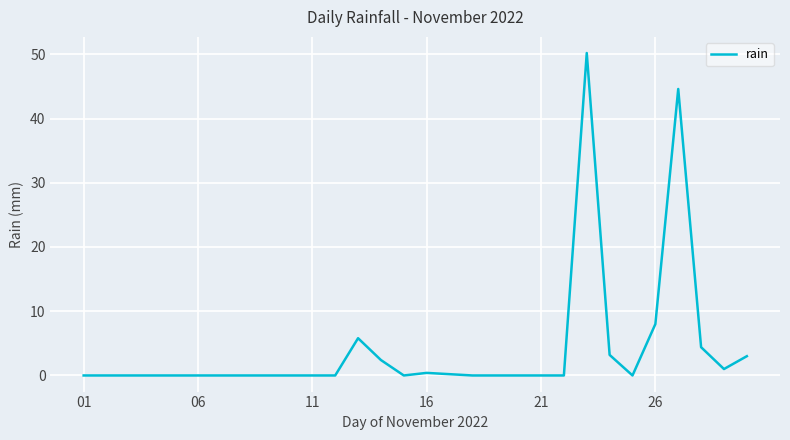

What is the difference between the maximum and minimum values?

50.2